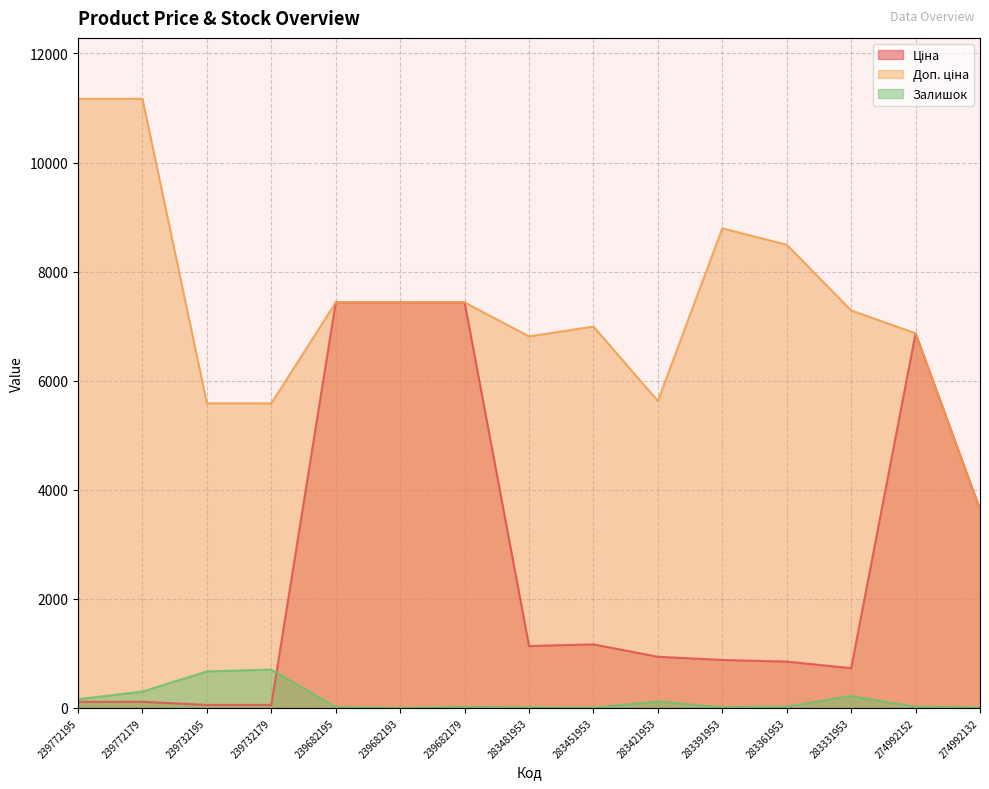

Is the value of Залишок at 239682193 greater than the value of Доп. ціна at 239732179?

No